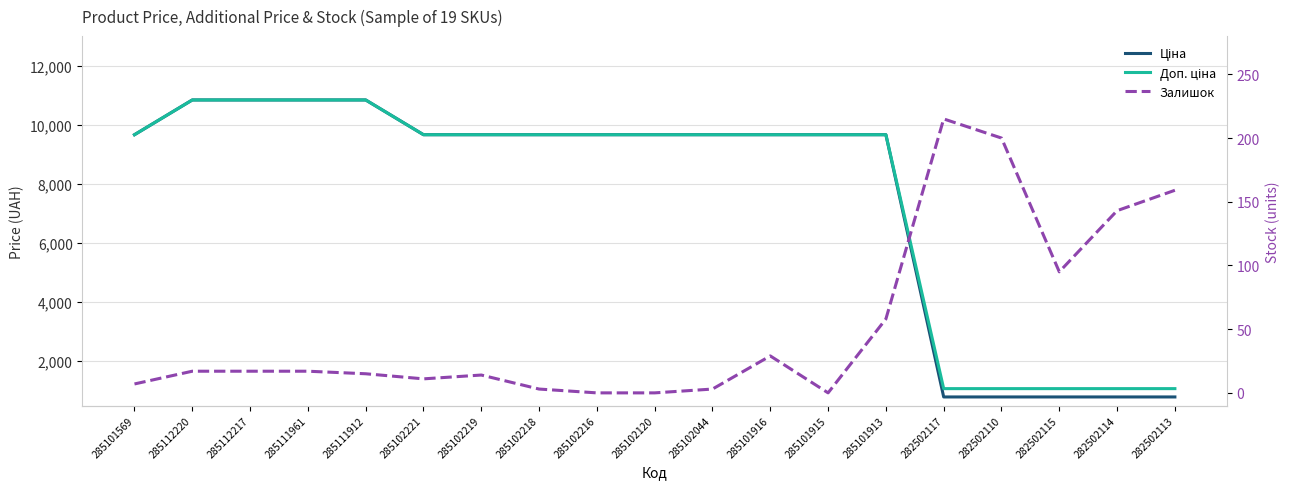

What is the sum of all Залишок values?

1003.0